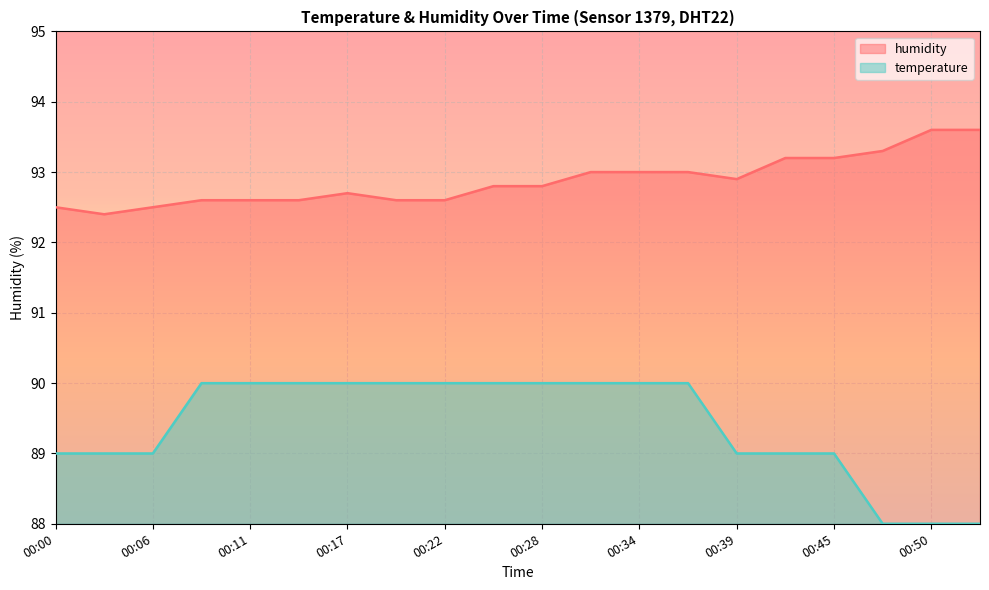

At 00:06, list the series in order from smallest to largest.

temperature, humidity